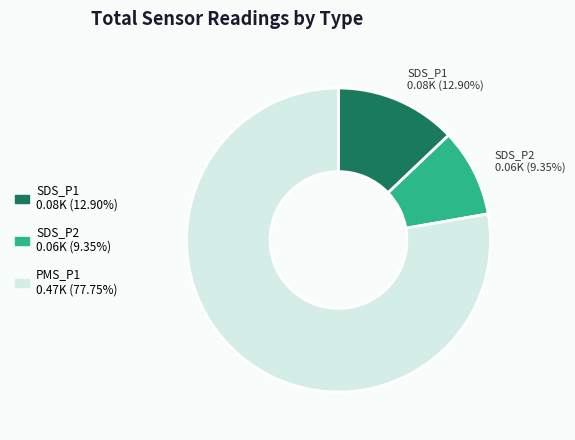

Does any single category account for the majority?

Yes